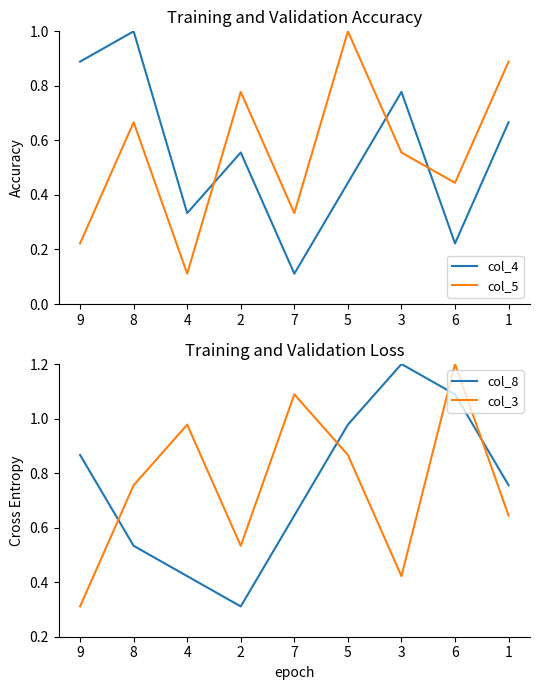

In col_3, how many points are lower than both neighbors (excluding endpoints)?

2